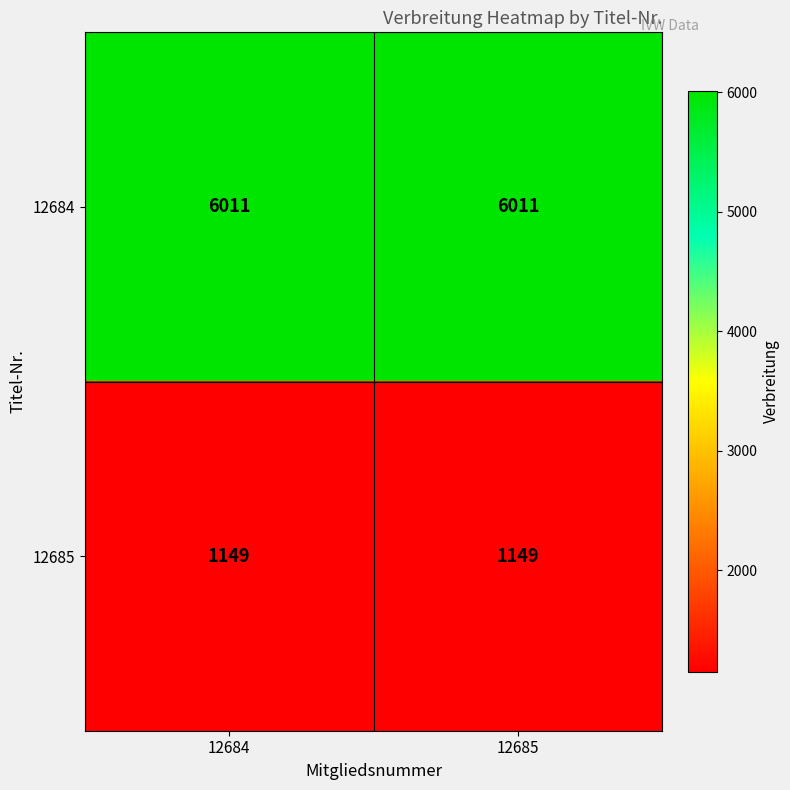

What is the smallest value displayed?

1149